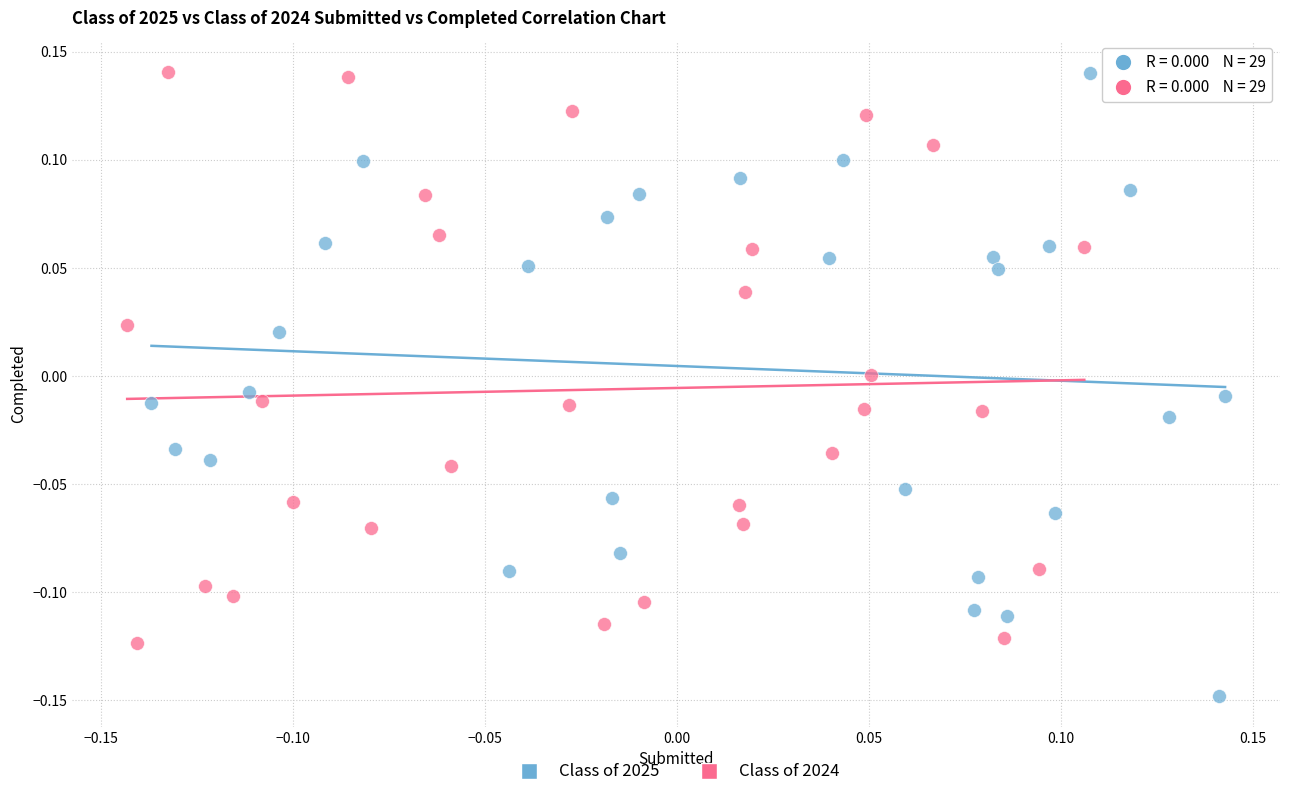

Which series reaches the minimum Y coordinate?

Class of 2025